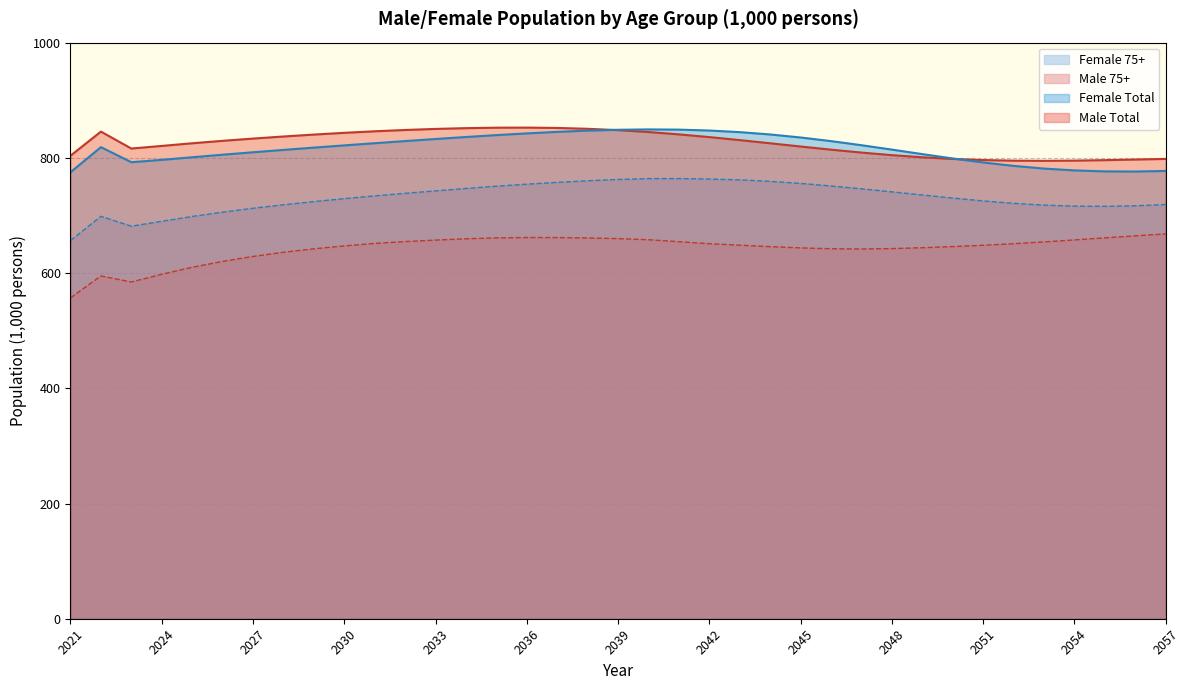

What value does the Male 75+ series have at 2051?

648.2